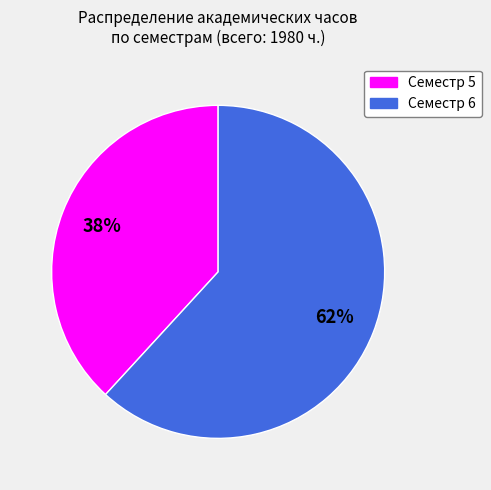

Which slice is the largest?

Семестр 6